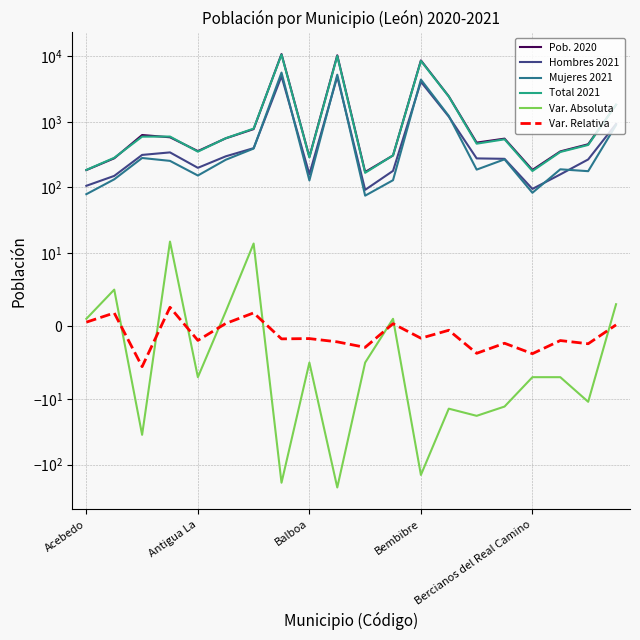

What is the value of the Hombres 2021 point at the 20th from the left?

928.0